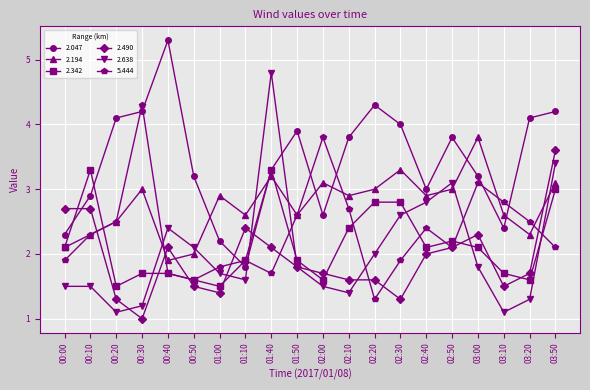

Between which two adjacent categories do 2.194 and 2.490 first intersect?

00:10 and 00:20